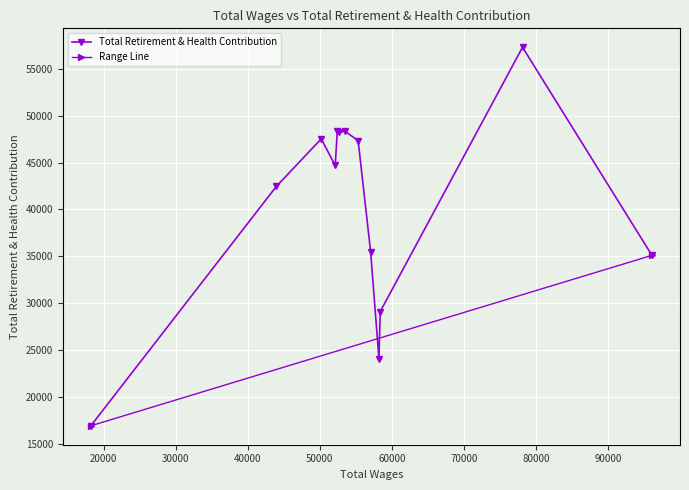

Approximately how many times larger is the value at 55318 compared to 50201?

1.0